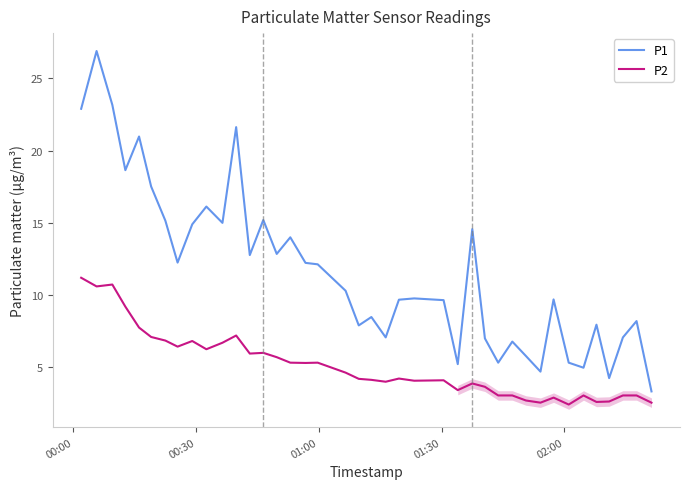

True or false: P1 has more than 1 points higher than both neighbors.

True